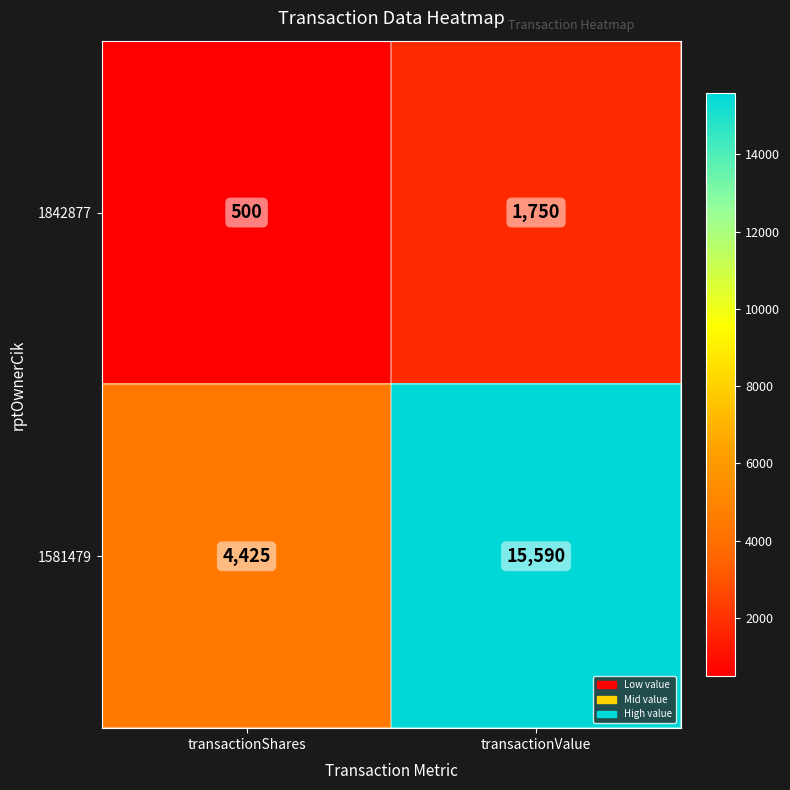

At transactionValue, list the series in order from smallest to largest.

1842877, 1581479